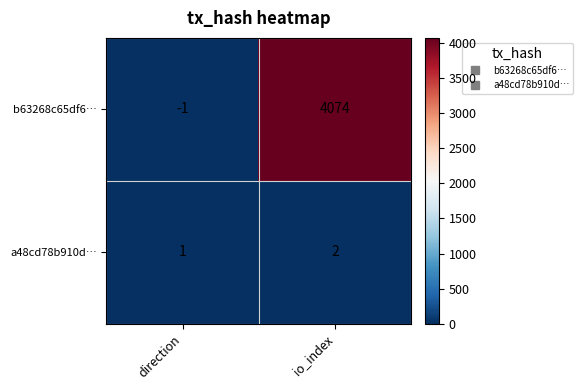

How many data points does each series have?

2